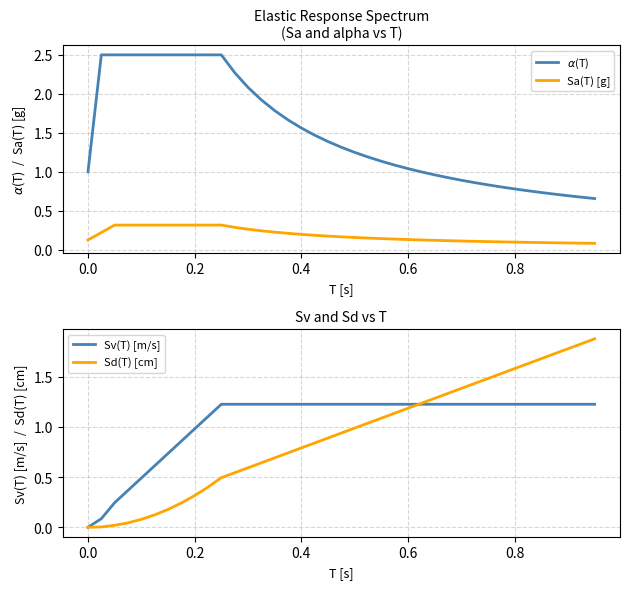

Reading right to left, transcribe all the data shown in this chart.

$\alpha$(T): 0.7	0.7	0.7	0.7	0.7	0.8	0.8	0.8	0.8	0.9	0.9	0.9	1.0	1.0	1.0	1.1	1.1	1.2	1.2	1.3	1.4	1.5	1.6	1.7	1.8	1.9	2.1	2.3	2.5	2.5	2.5	2.5	2.5	2.5	2.5	2.5	2.5	2.5	1.0
Sa(T) [g]: 0.1	0.1	0.1	0.1	0.1	0.1	0.1	0.1	0.1	0.1	0.1	0.1	0.1	0.1	0.1	0.1	0.1	0.2	0.2	0.2	0.2	0.2	0.2	0.2	0.2	0.2	0.3	0.3	0.3	0.3	0.3	0.3	0.3	0.3	0.3	0.3	0.3	0.2	0.1
Sv(T) [m/s]: 1.2	1.2	1.2	1.2	1.2	1.2	1.2	1.2	1.2	1.2	1.2	1.2	1.2	1.2	1.2	1.2	1.2	1.2	1.2	1.2	1.2	1.2	1.2	1.2	1.2	1.2	1.2	1.2	1.2	1.1	1.0	0.9	0.7	0.6	0.5	0.4	0.2	0.1	0.0
Sd(T) [cm]: 1.9	1.8	1.8	1.7	1.7	1.6	1.6	1.5	1.5	1.4	1.4	1.3	1.3	1.2	1.2	1.1	1.1	1.0	1.0	0.9	0.9	0.8	0.8	0.7	0.7	0.6	0.6	0.5	0.5	0.4	0.3	0.2	0.2	0.1	0.1	0.0	0.0	0.0	0.0